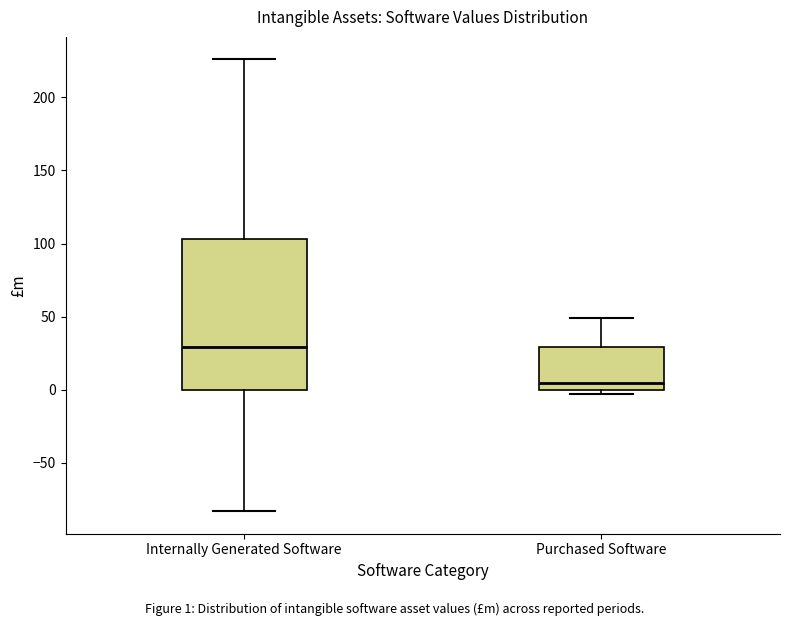

Reading left to right, transcribe this box plot: for each box, give where its median line is, the range the box spans, and where its two whiskers end, as read against the y-axis. The values are not printed on the chart, so give them approximately, as read against the axis.

Internally Generated Software: median 30, box 0 to 105, whiskers -85 to 225
Purchased Software: median 5, box 0 to 30, whiskers -5 to 50